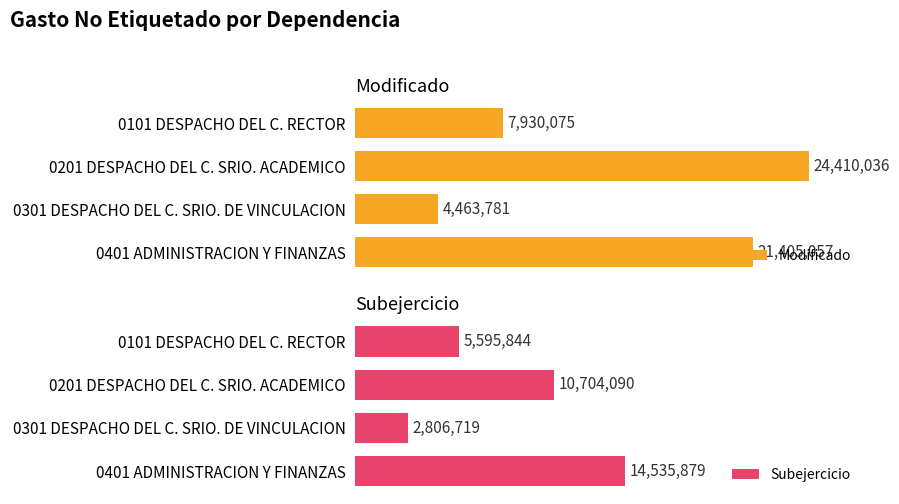

Rank the categories by Modificado value from lowest to highest.

0301 DESPACHO DEL C. SRIO. DE VINCULACION, 0101 DESPACHO DEL C. RECTOR, 0401 ADMINISTRACION Y FINANZAS, 0201 DESPACHO DEL C. SRIO. ACADEMICO